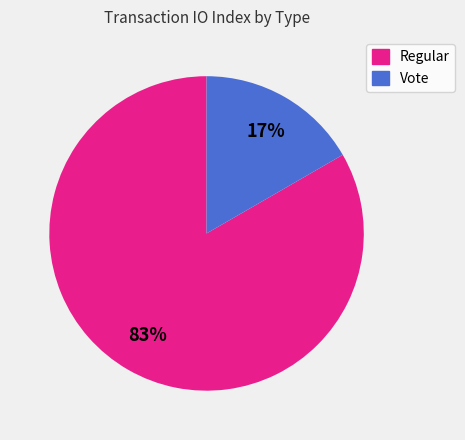

Is the sum of Vote and Regular greater than half?

Yes